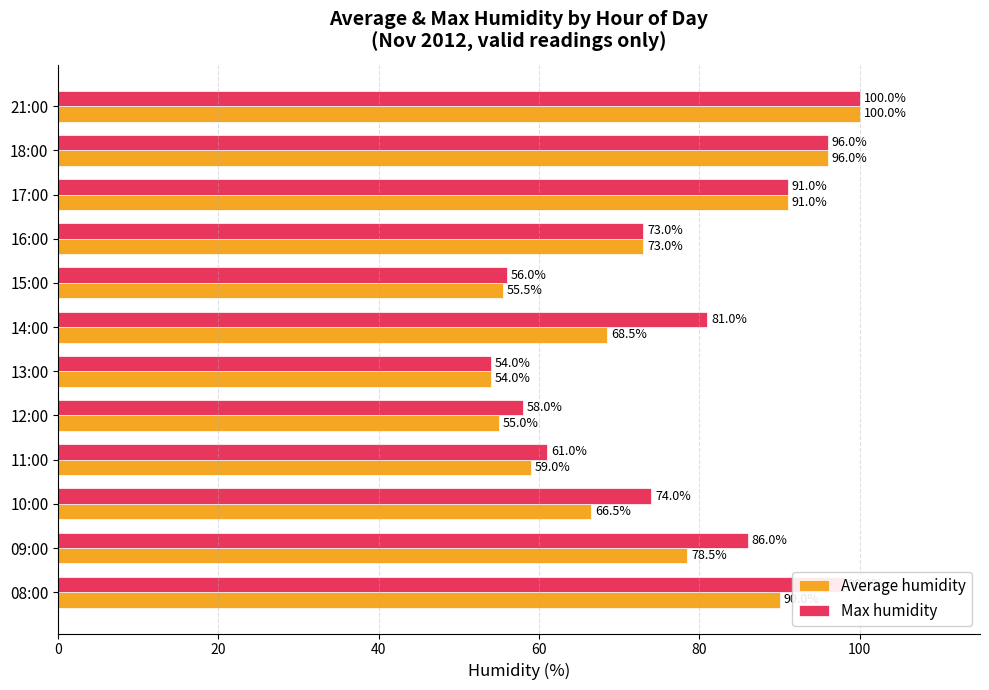

What is the total value across all series at 14:00?

149.5